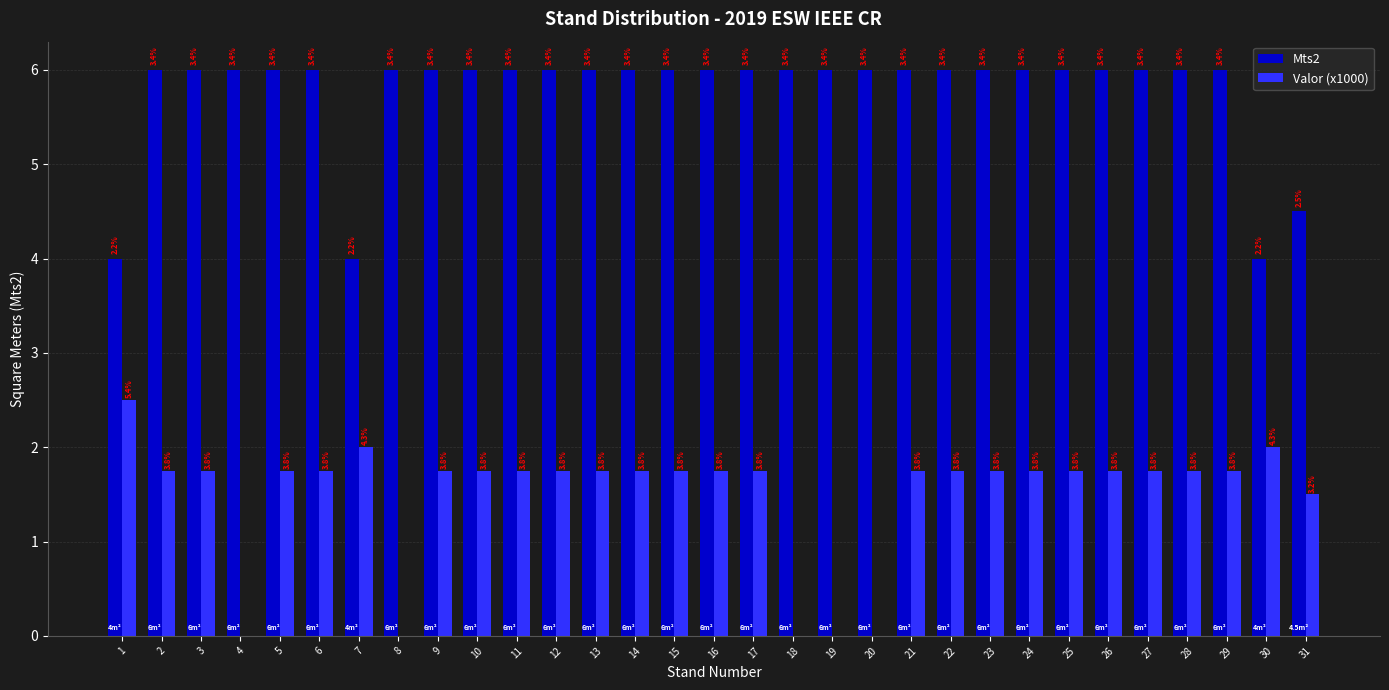

What are all the series names shown in the legend?

Mts2, Valor (x1000)